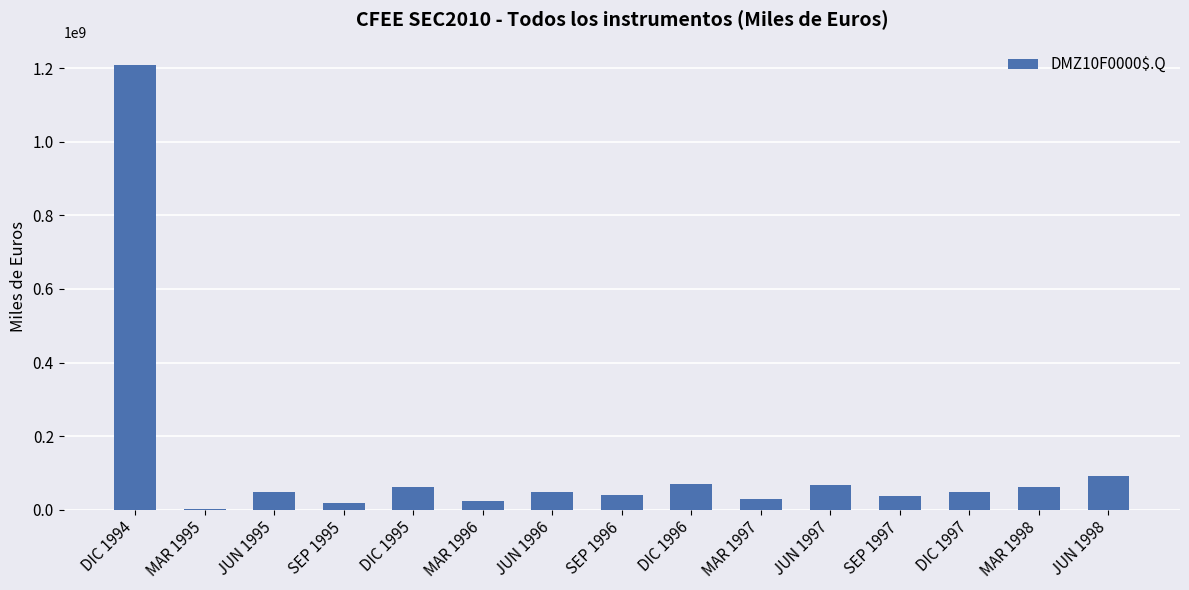

Which has a higher value, JUN 1998 or DIC 1994?

DIC 1994